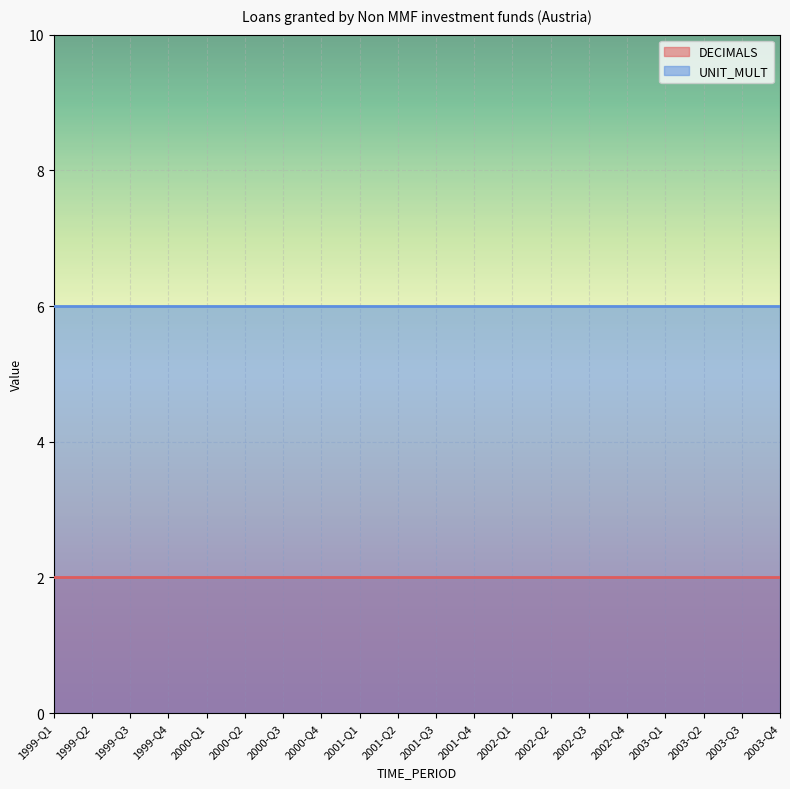

The UNIT_MULT series shows 2 at 1999-Q1. True or false?

False